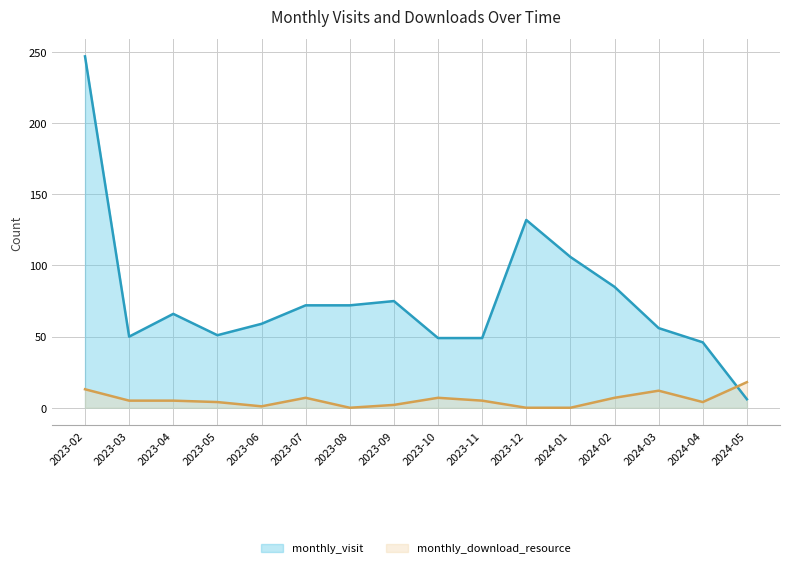

What are all the series names shown in the legend?

monthly_visit, monthly_download_resource